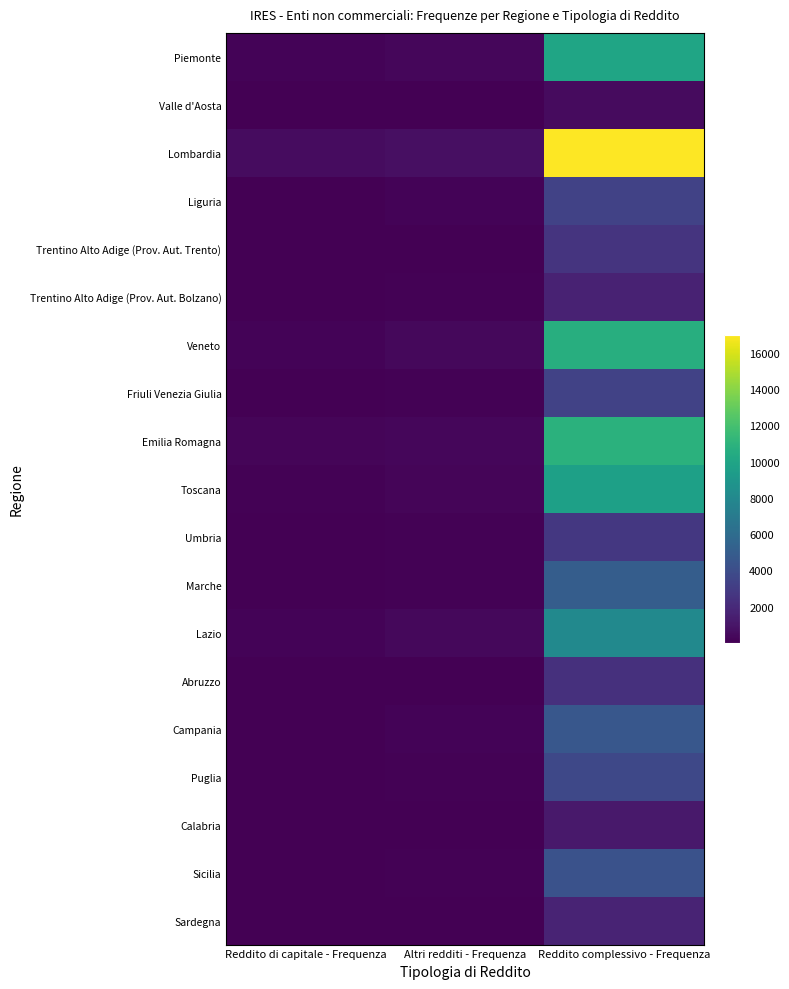

Rank the categories by Puglia value from highest to lowest.

Reddito complessivo - Frequenza, Altri redditi - Frequenza, Reddito di capitale - Frequenza